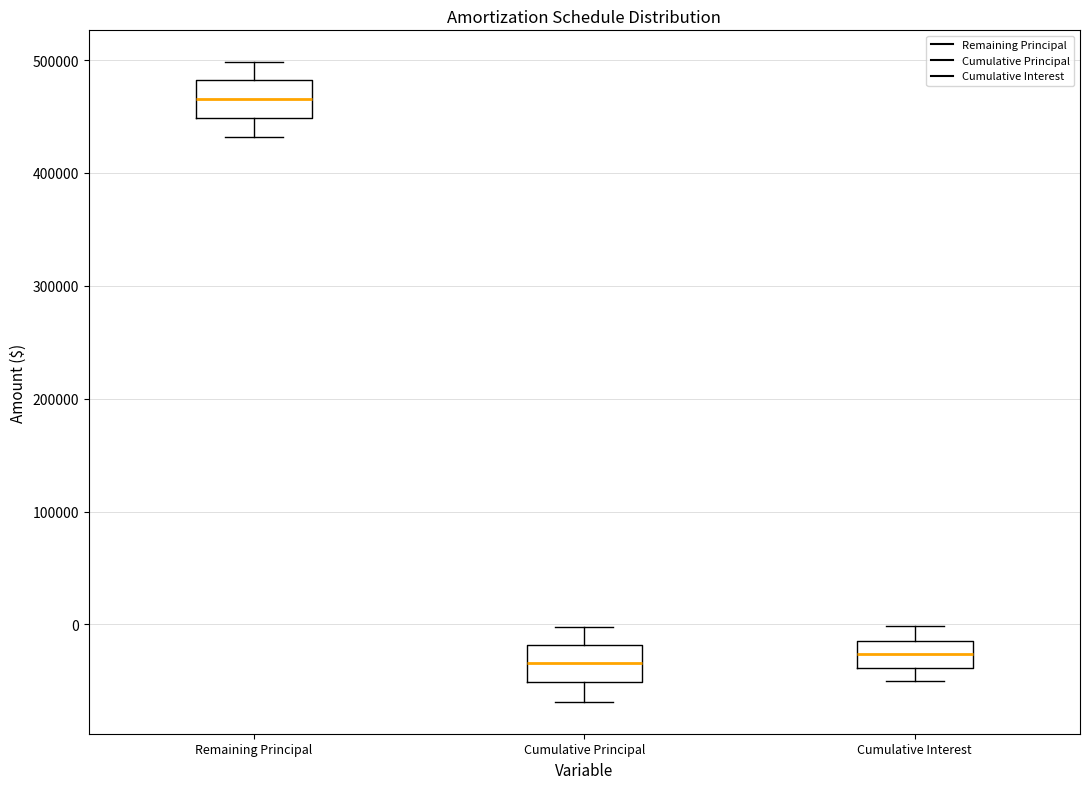

Which box has the highest median line?

Remaining Principal